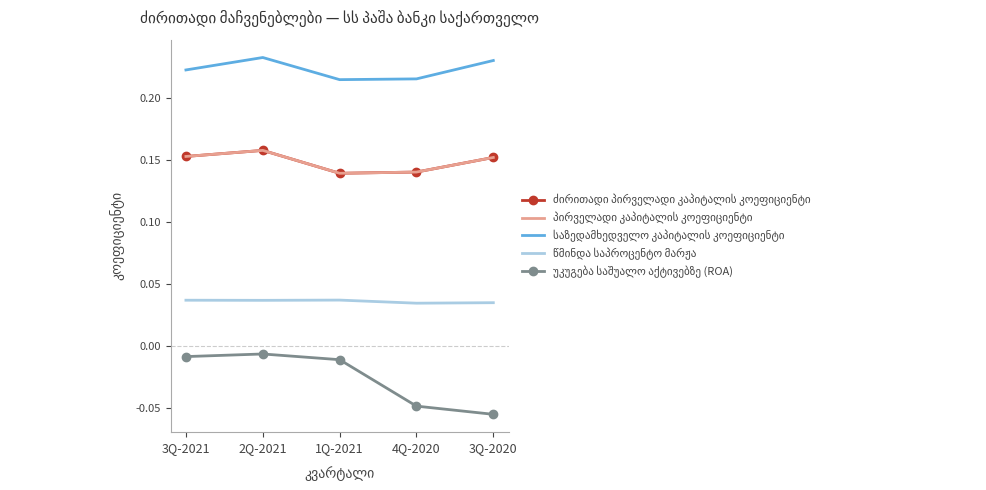

How many interior local valleys does the წმინდა საპროცენტო მარჟა series have?

2